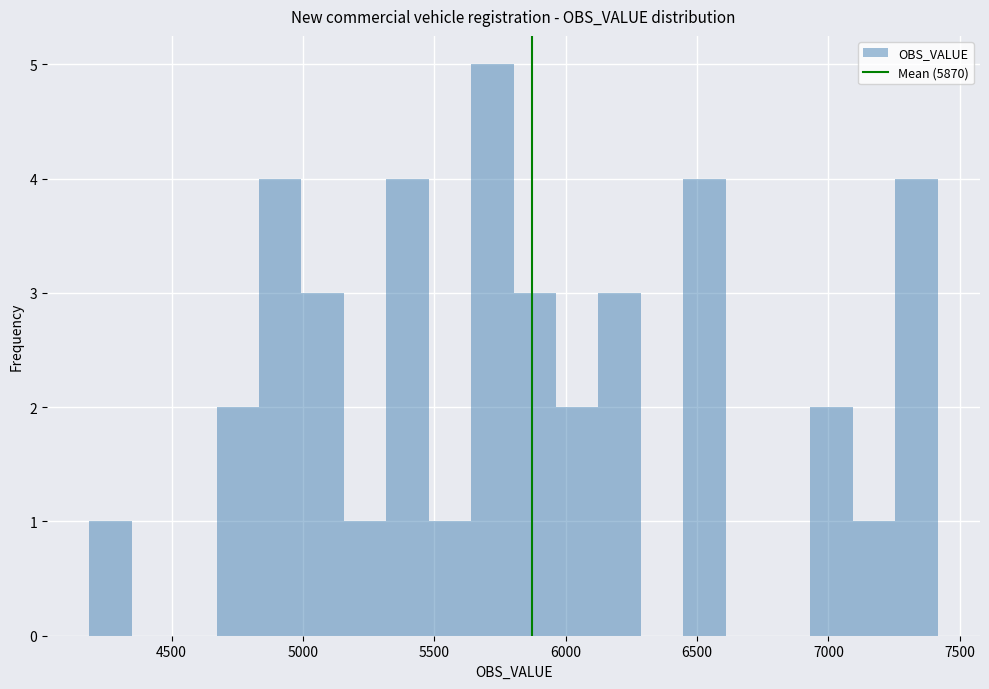

Read against the x-axis, roughly where is the centre of the tallest bar?

5700